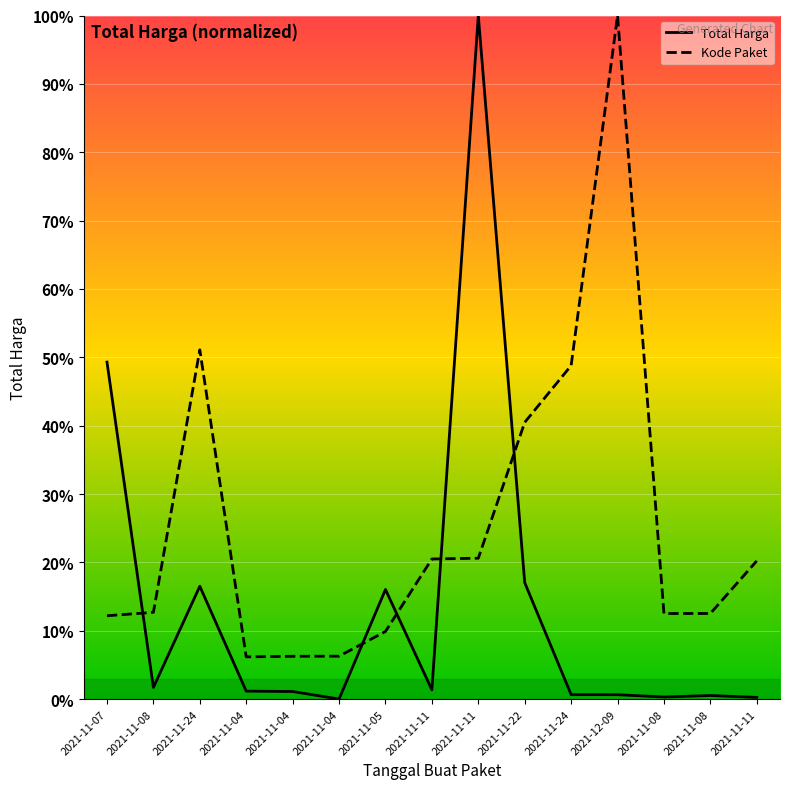

Rank the series by their maximum value, from highest to lowest.

Total Harga, Kode Paket